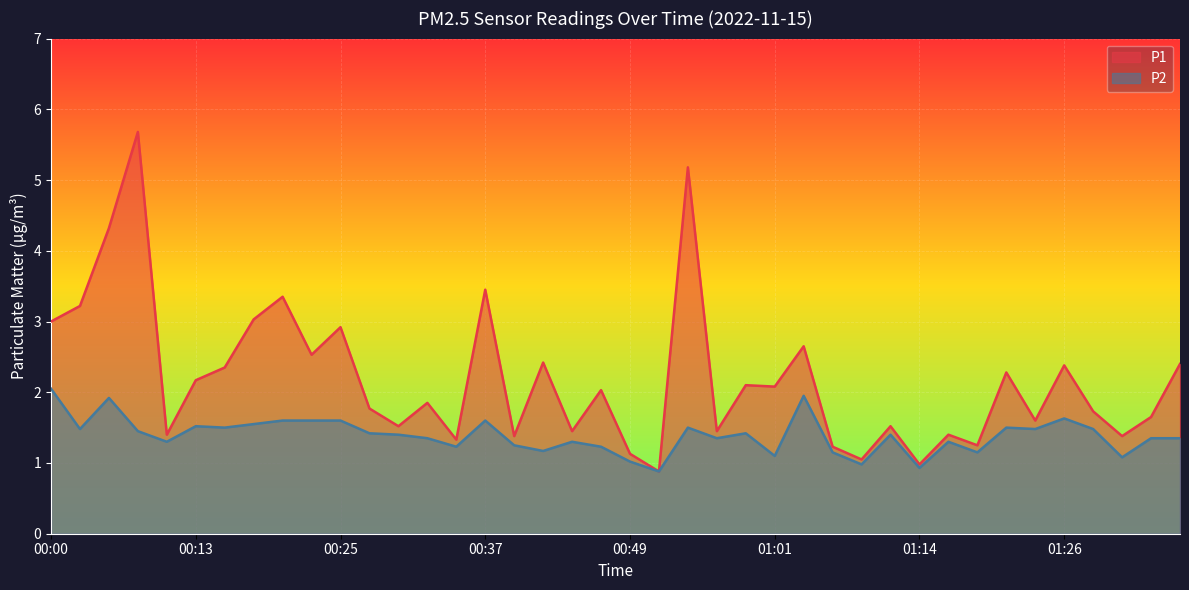

What is the maximum value shown in the chart?

5.7